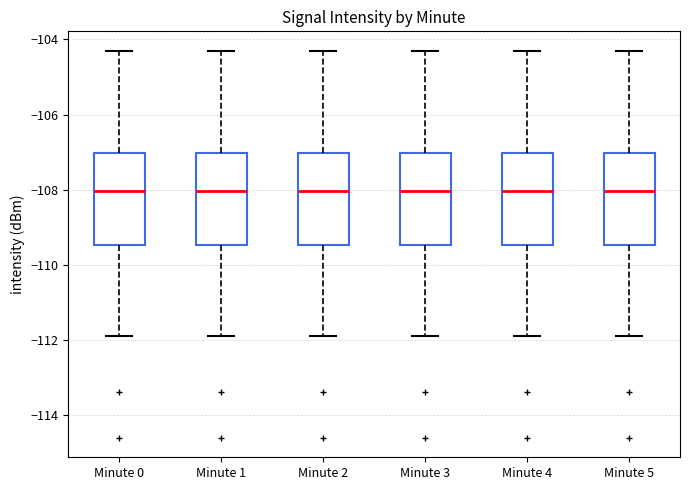

Reading left to right, read every box against the y-axis: the position of its median line, the range the box covers, and the ends of its whiskers. The values are not printed on the chart, so give them approximately, as read against the axis.

Minute 0: median -108.0, box -109.4 to -107.0, whiskers -111.8 to -104.2
Minute 1: median -108.0, box -109.4 to -107.0, whiskers -111.8 to -104.2
Minute 2: median -108.0, box -109.4 to -107.0, whiskers -111.8 to -104.2
Minute 3: median -108.0, box -109.4 to -107.0, whiskers -111.8 to -104.2
Minute 4: median -108.0, box -109.4 to -107.0, whiskers -111.8 to -104.2
Minute 5: median -108.0, box -109.4 to -107.0, whiskers -111.8 to -104.2